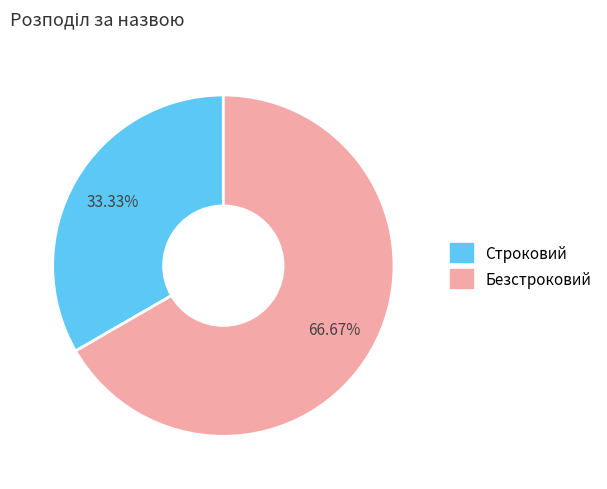

Which category accounts for the majority?

Безстроковий